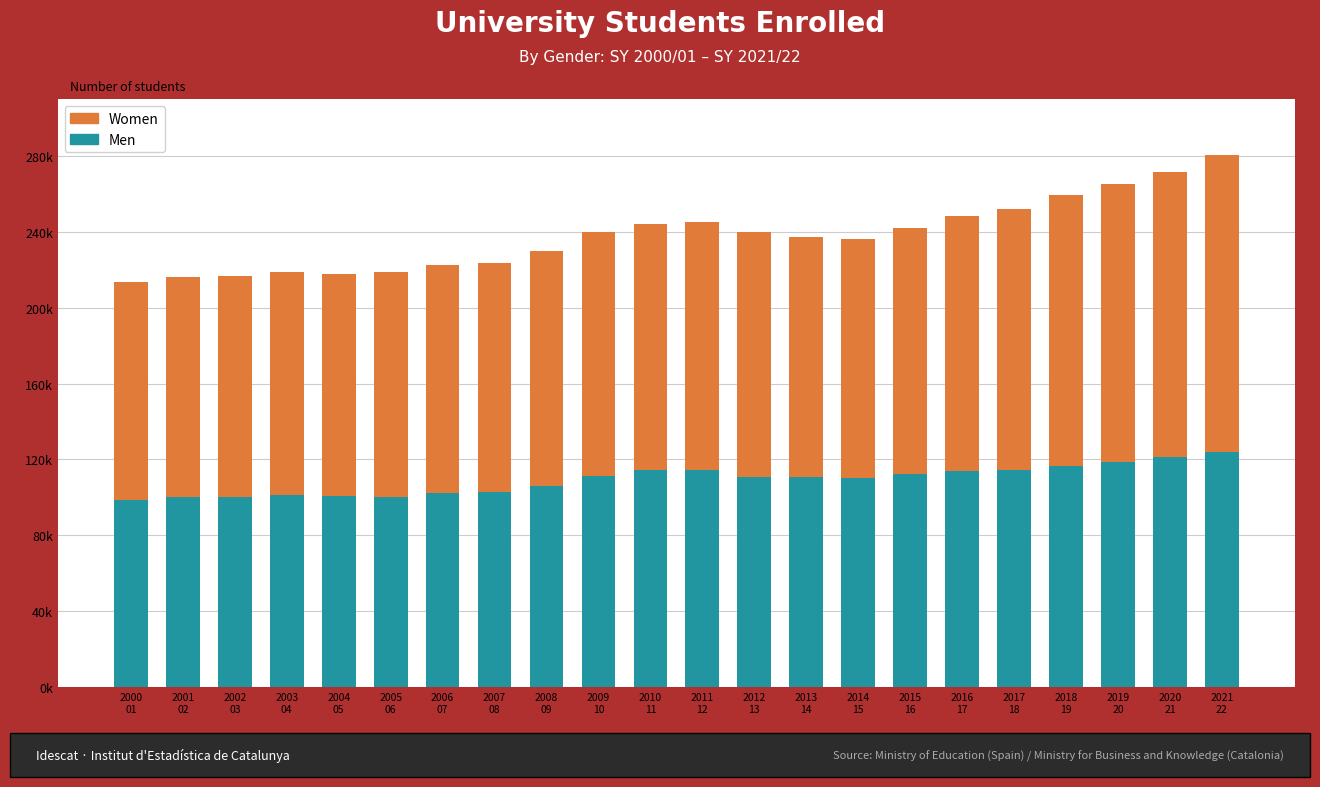

Are the bars grouped side by side (vs. stacked)?

No